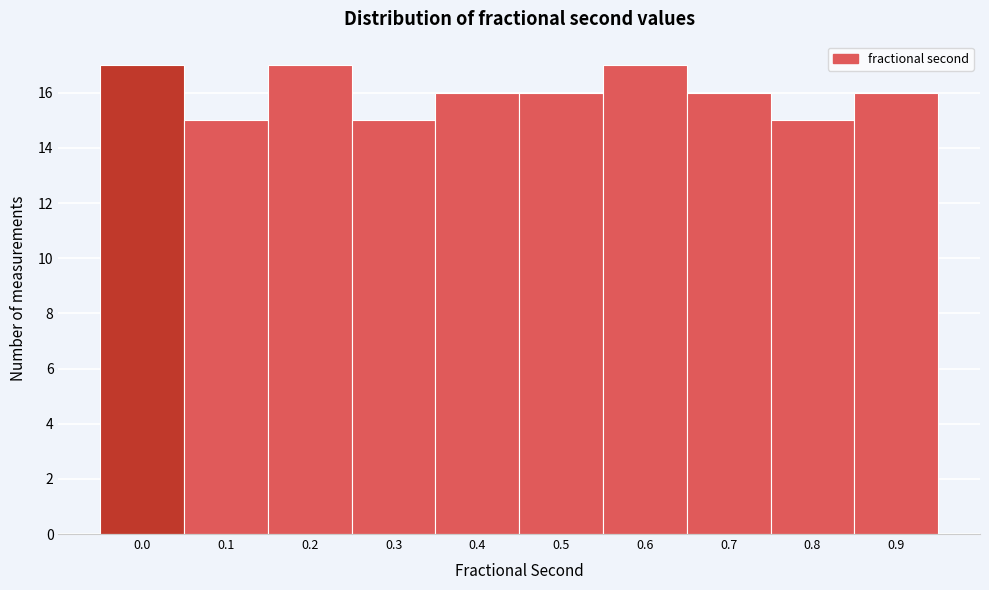

Reading left to right, transcribe all the data shown in this chart.

17	15	17	15	16	16	17	16	15	16